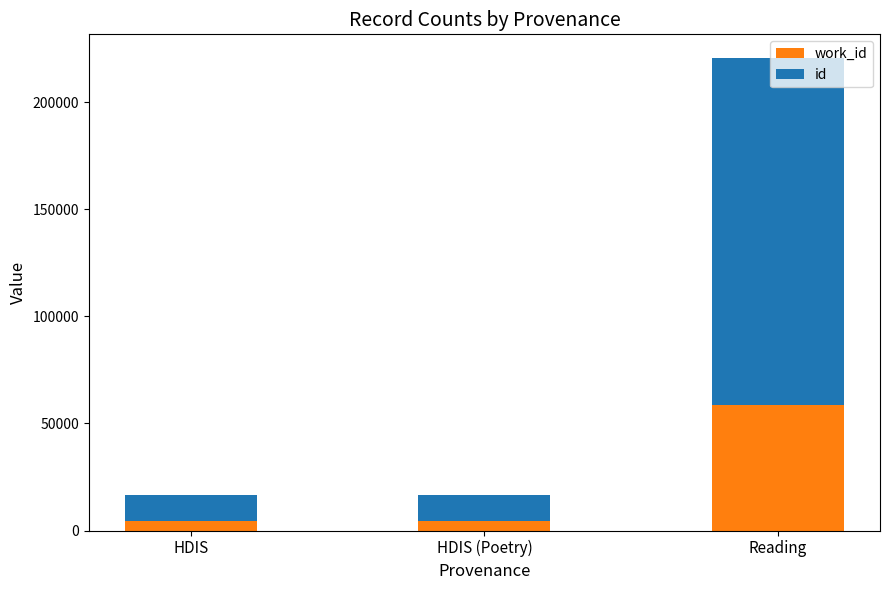

At which category is the sum across all series the highest?

Reading